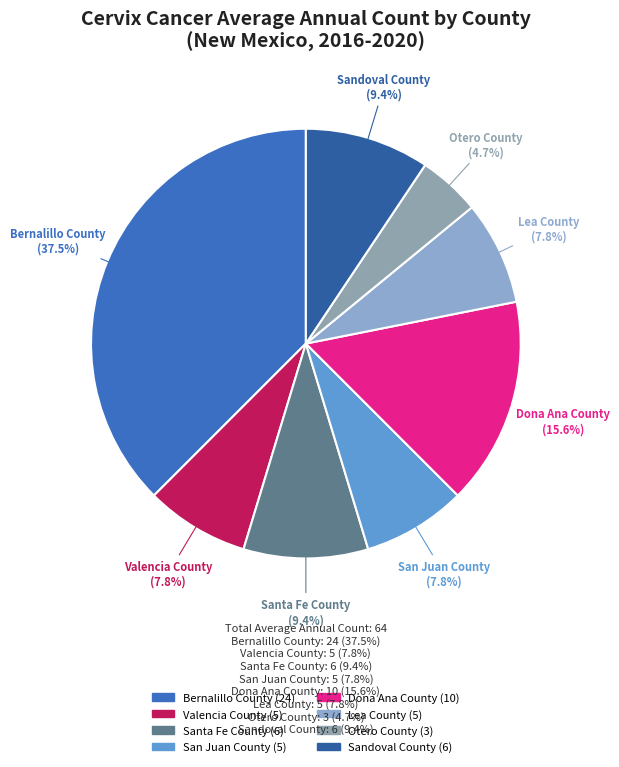

How much of the chart is everything except Sandoval County?

90.6%